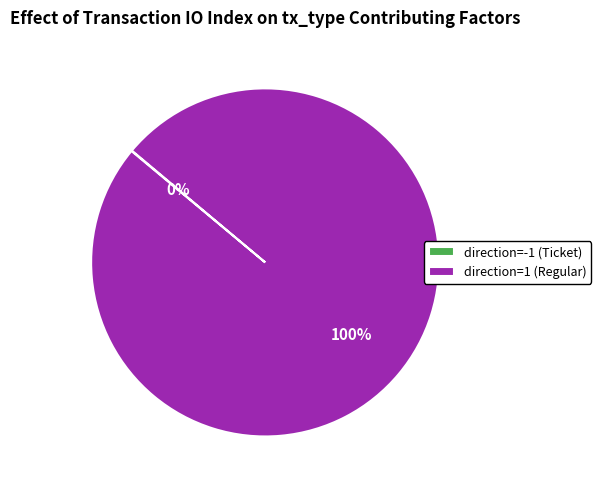

Is it true that direction=1 (Regular) is 94% of the pie?

False